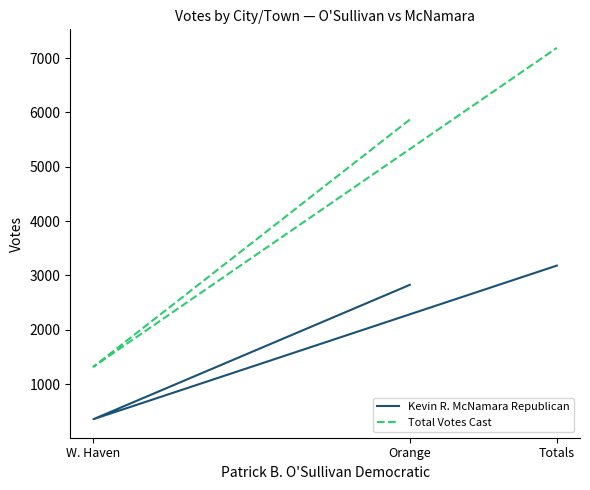

What is the sum of the Total Votes Cast values at W. Haven and Totals?

8506